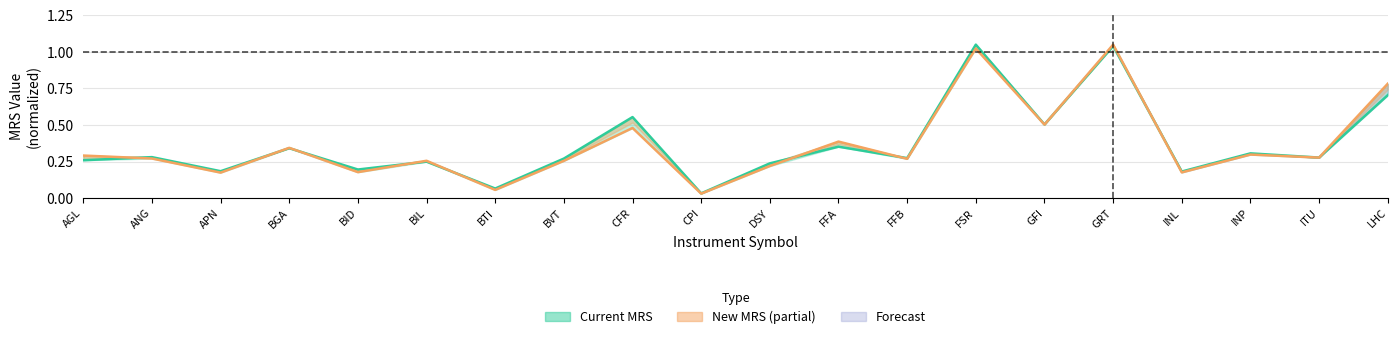

Which category has the lowest value in the Current MRS series?

CPI